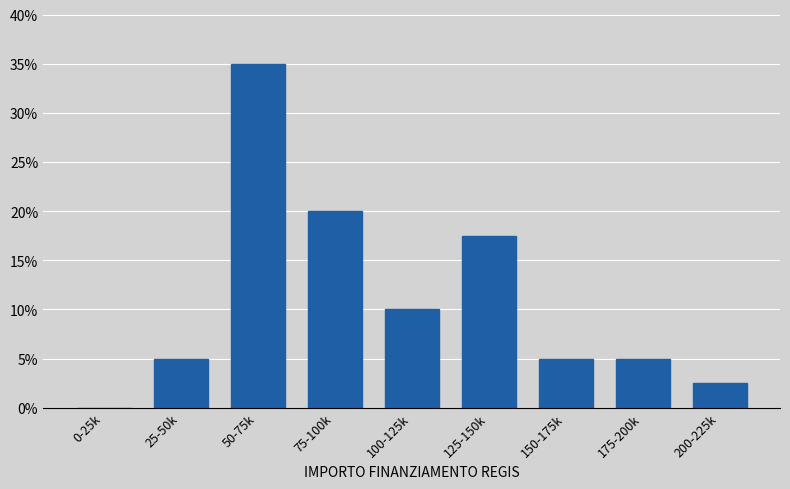

Reading right to left, what are all the values shown in this chart?

200-225k=2.5	175-200k=5.0	150-175k=5.0	125-150k=17.5	100-125k=10.0	75-100k=20.0	50-75k=35.0	25-50k=5.0	0-25k=0.0